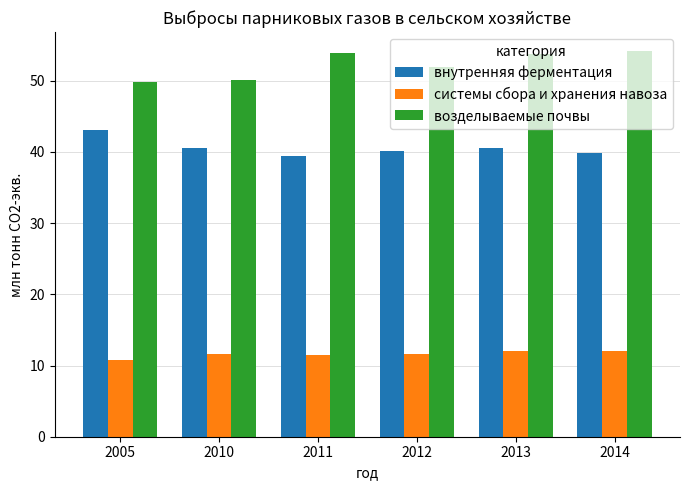

Rank the series at 2010 from highest to lowest value.

возделываемые почвы, внутренняя ферментация, системы сбора и хранения навоза